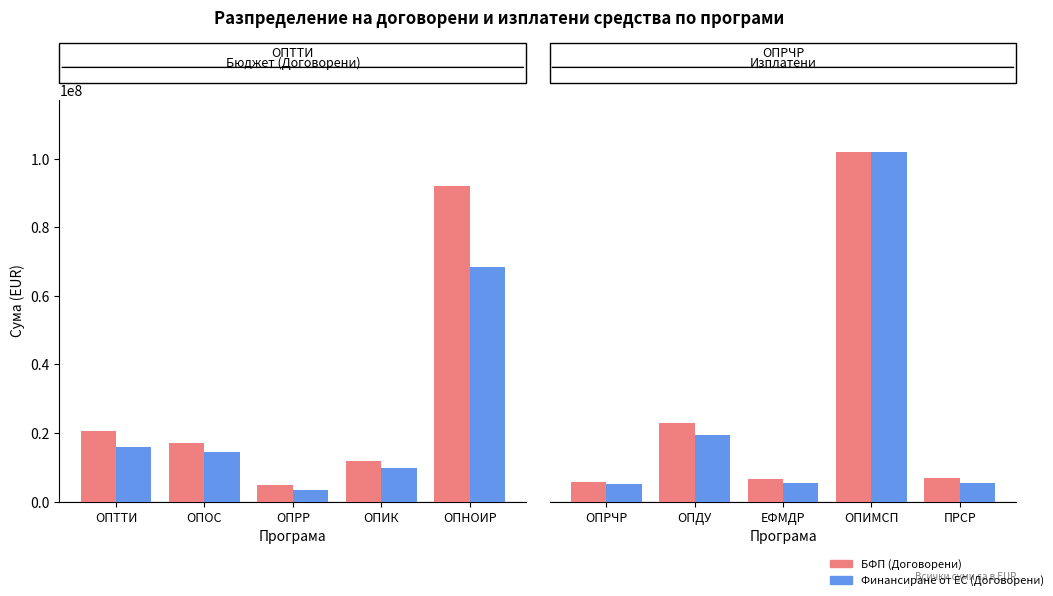

True or false: БФП (Договорени) has a value of 12698591.6 at ОПДУ.

False